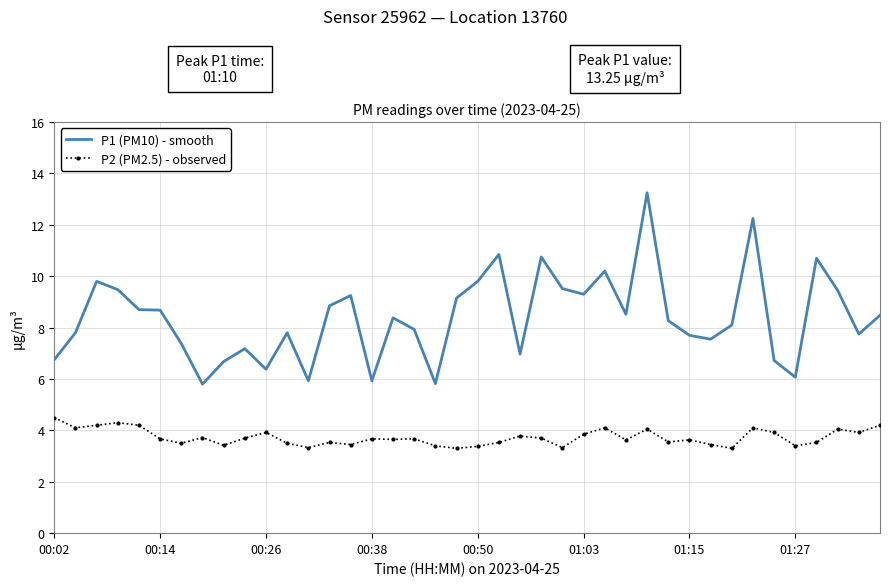

How many categories are shown in the chart?

40